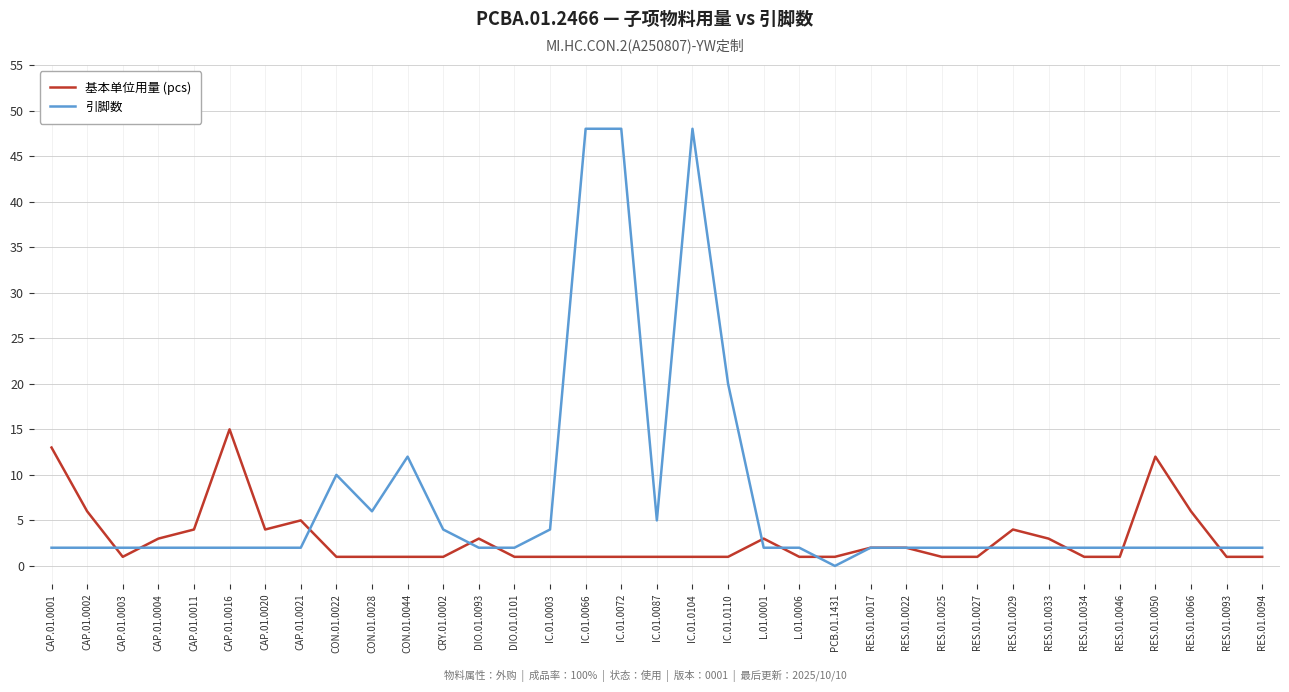

The value of 引脚数 at RES.01.0027 is 2. True or false?

True